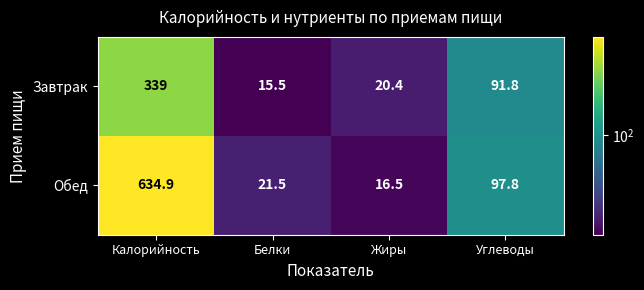

Rank the series by their maximum value, from lowest to highest.

Завтрак, Обед